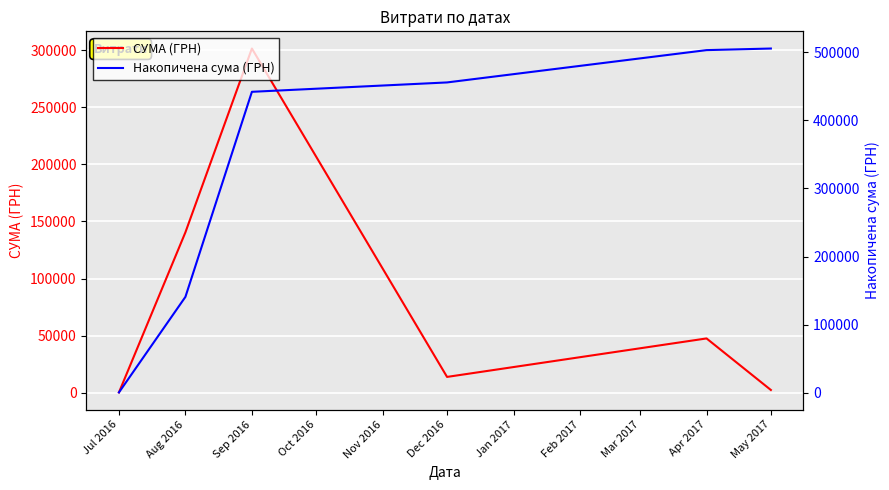

At how many categories does at least one series exceed 184808?

4